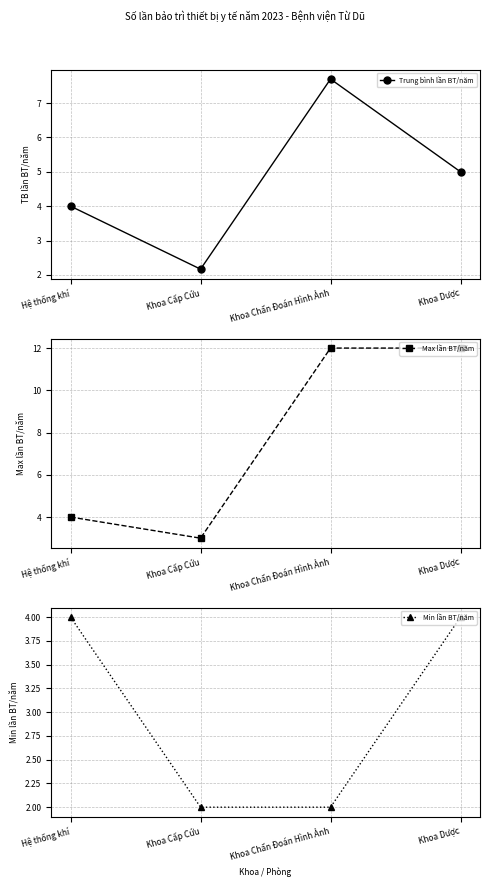

What is the total value across all series at Khoa Dược?

21.0